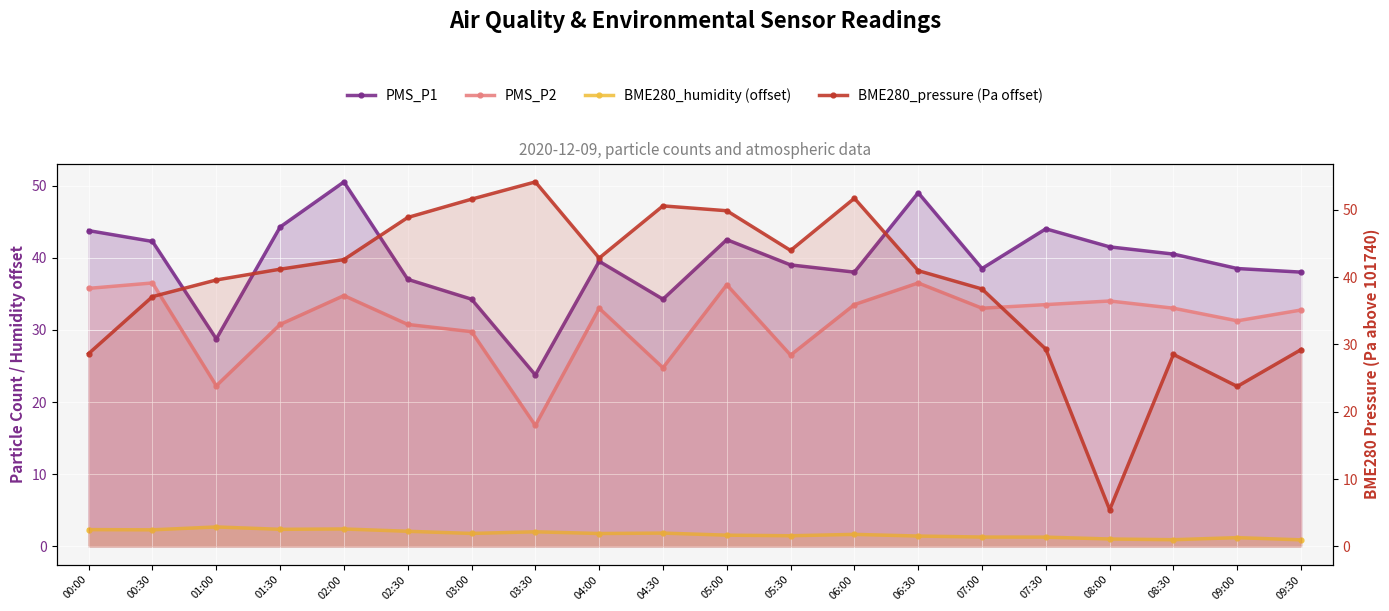

Which category has the lowest value across all series?

09:30